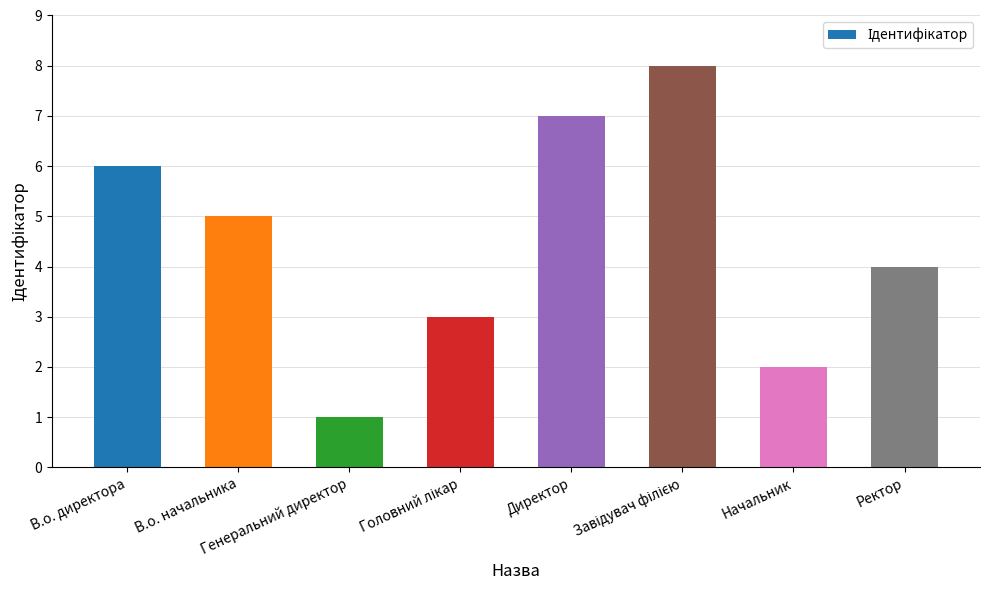

What is the difference between the maximum and minimum values?

7